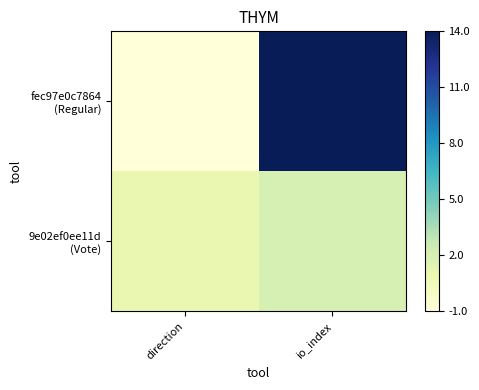

At io_index, list the series in order from smallest to largest.

9e02ef0ee11d (Vote), fec97e0c7864 (Regular)